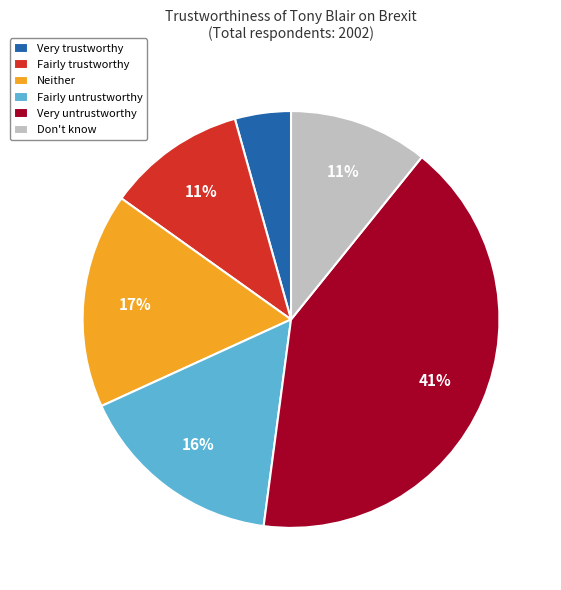

How many segments does this pie chart have?

6